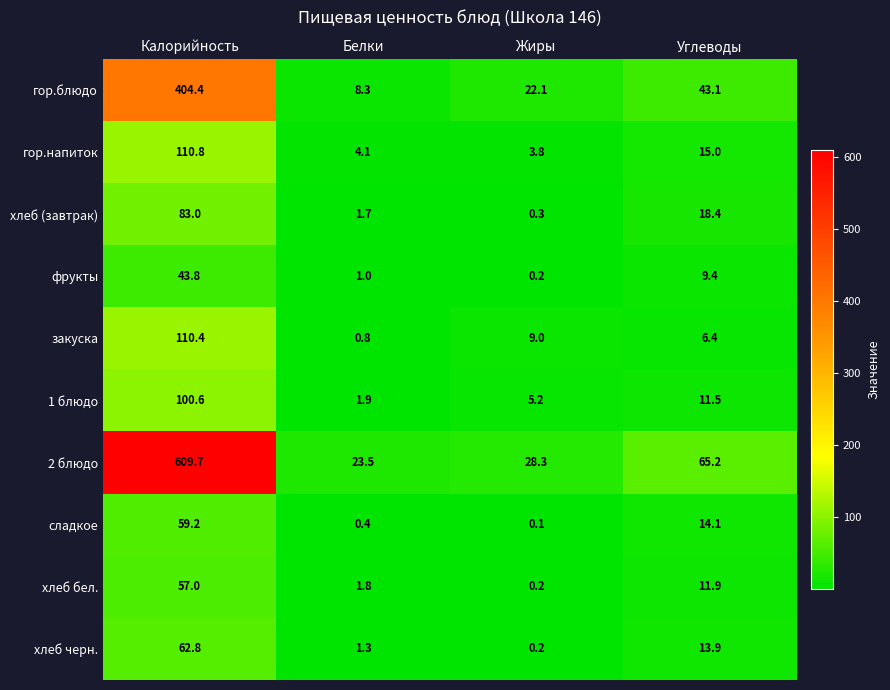

What is the difference between the highest and lowest values at Калорийность?

565.9